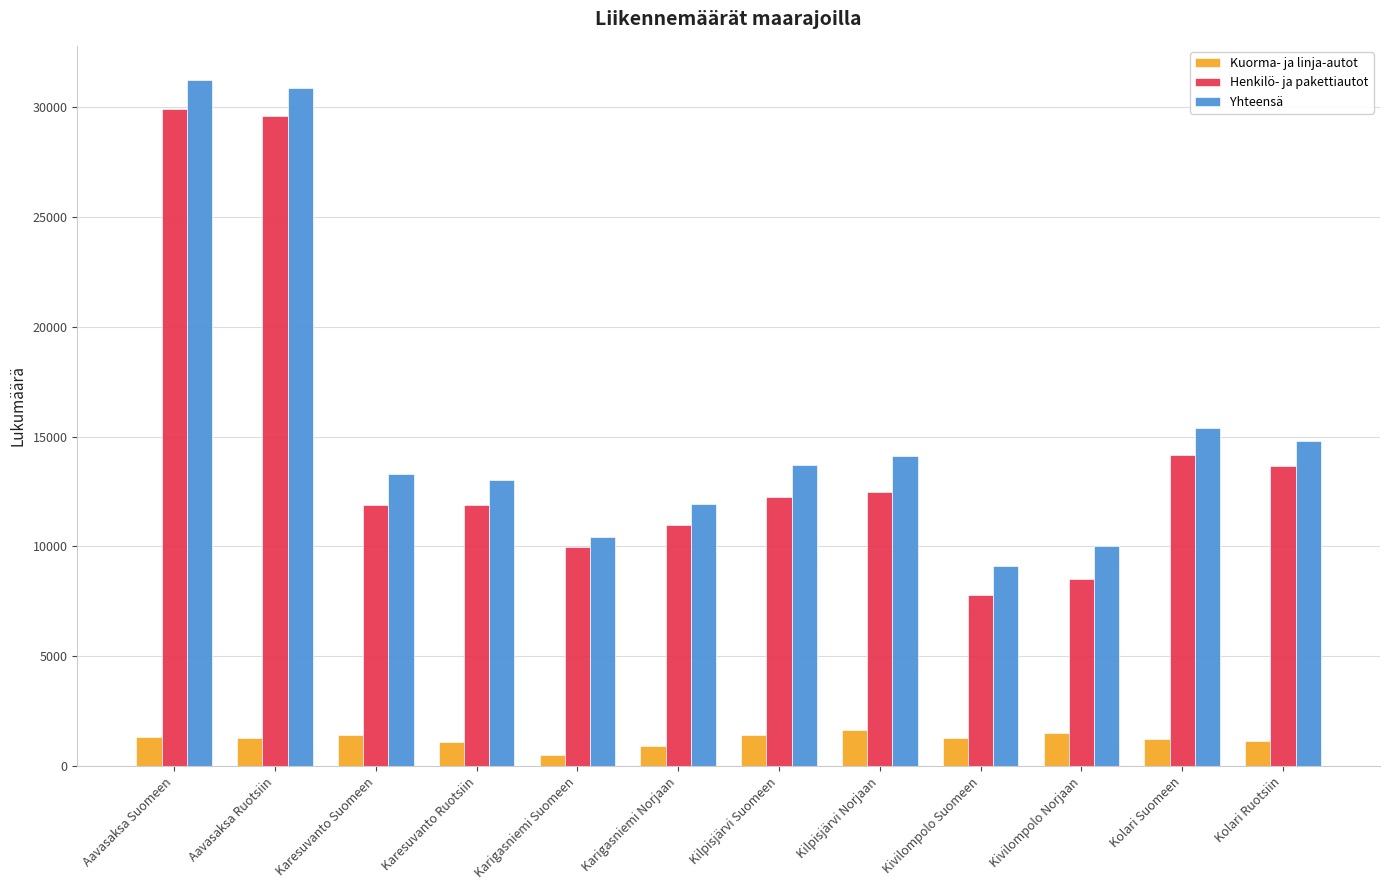

What position from the left is Aavasaksa Suomeen?

1